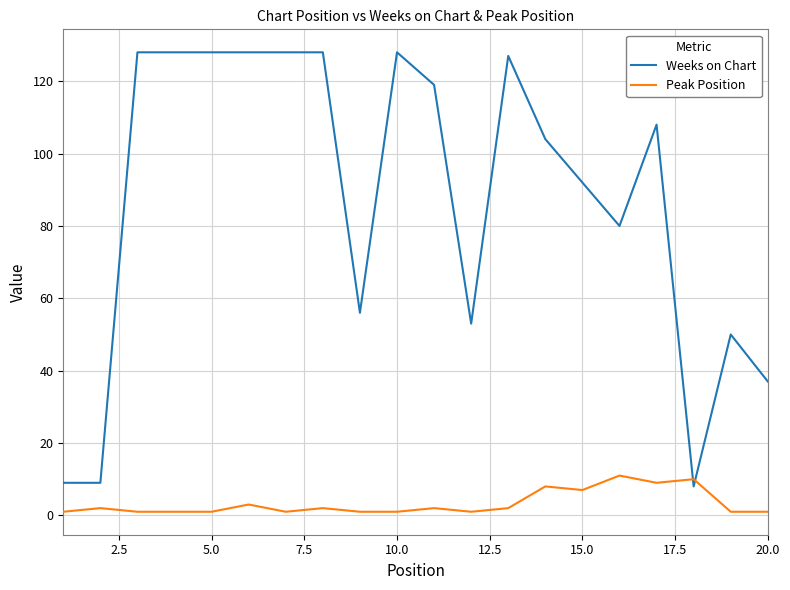

Which series has the largest total across all categories?

Weeks on Chart